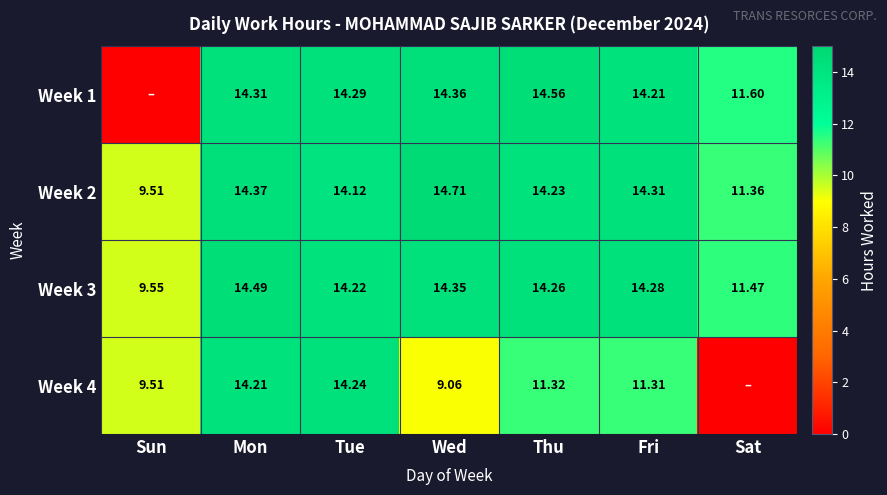

What is the total value across all series at Mon?

57.4